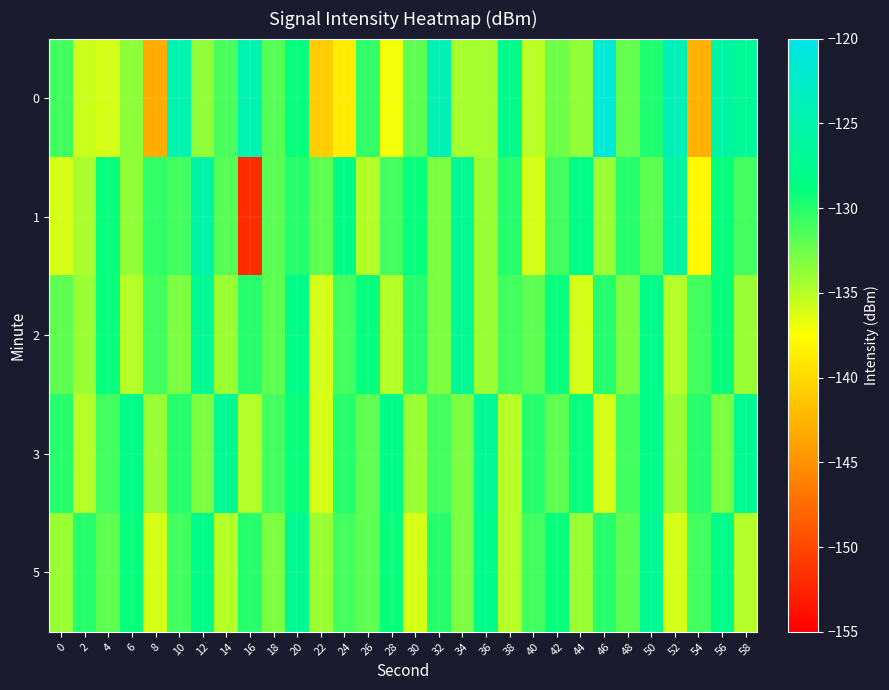

Reading left to right, transcribe all the data shown in this chart.

0: 0=-131.0	2=-135.6	4=-136.1	6=-133.6	8=-143.1	10=-124.7	12=-133.8	14=-131.3	16=-124.7	18=-131.7	20=-128.9	22=-141.0	24=-138.8	26=-130.4	28=-137.0	30=-132.0	32=-124.2	34=-134.5	36=-134.4	38=-127.7	40=-135.1	42=-132.6	44=-133.8	46=-121.3	48=-132.3	50=-129.7	52=-124.0	54=-142.9	56=-125.7	58=-126.8
1: 0=-136.0	2=-134.6	4=-129.0	6=-133.7	8=-130.4	10=-131.1	12=-125.3	14=-131.7	16=-151.9	18=-131.8	20=-130.0	22=-132.0	24=-128.0	26=-135.0	28=-131.0	30=-129.0	32=-133.0	34=-127.0	36=-134.0	38=-130.0	40=-136.0	42=-131.0	44=-128.0	46=-134.0	48=-130.0	50=-132.0	52=-126.0	54=-138.0	56=-129.0	58=-131.0
2: 0=-132.0	2=-134.0	4=-129.0	6=-135.0	8=-131.0	10=-133.0	12=-127.0	14=-134.0	16=-130.0	18=-132.0	20=-128.0	22=-136.0	24=-131.0	26=-129.0	28=-135.0	30=-130.0	32=-133.0	34=-127.0	36=-134.0	38=-131.0	40=-132.0	42=-129.0	44=-136.0	46=-130.0	48=-133.0	50=-128.0	52=-135.0	54=-131.0	56=-129.0	58=-134.0
3: 0=-130.0	2=-135.0	4=-131.0	6=-128.0	8=-134.0	10=-130.0	12=-133.0	14=-127.0	16=-135.0	18=-131.0	20=-129.0	22=-136.0	24=-130.0	26=-132.0	28=-128.0	30=-134.0	32=-131.0	34=-133.0	36=-127.0	38=-135.0	40=-130.0	42=-132.0	44=-129.0	46=-136.0	48=-131.0	50=-128.0	52=-134.0	54=-130.0	56=-133.0	58=-127.0
5: 0=-134.0	2=-130.0	4=-132.0	6=-129.0	8=-136.0	10=-131.0	12=-128.0	14=-135.0	16=-130.0	18=-133.0	20=-127.0	22=-134.0	24=-131.0	26=-132.0	28=-129.0	30=-136.0	32=-130.0	34=-133.0	36=-128.0	38=-135.0	40=-131.0	42=-129.0	44=-134.0	46=-130.0	48=-132.0	50=-127.0	52=-136.0	54=-131.0	56=-128.0	58=-135.0